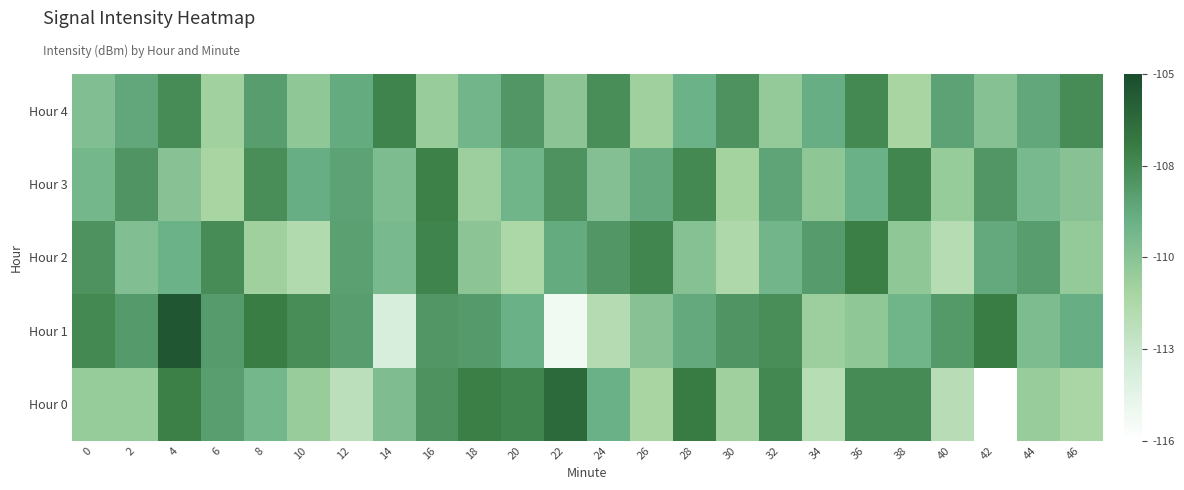

At which category does the chart reach its peak across all series?

4